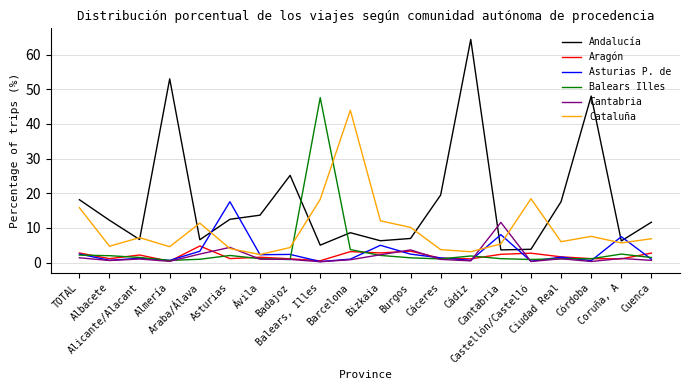

The value of Asturias P. de at Cáceres is 1.3. True or false?

True